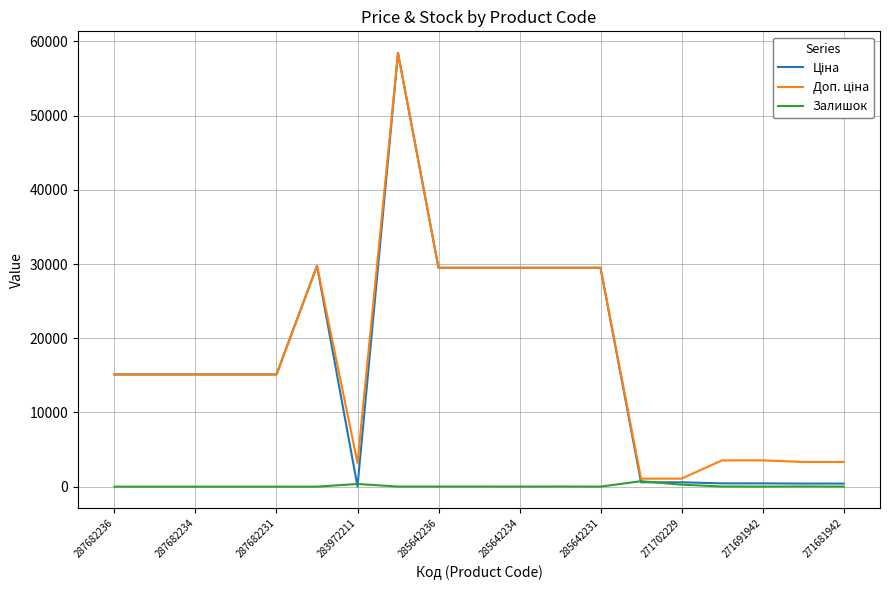

Count the number of data series in this chart.

3